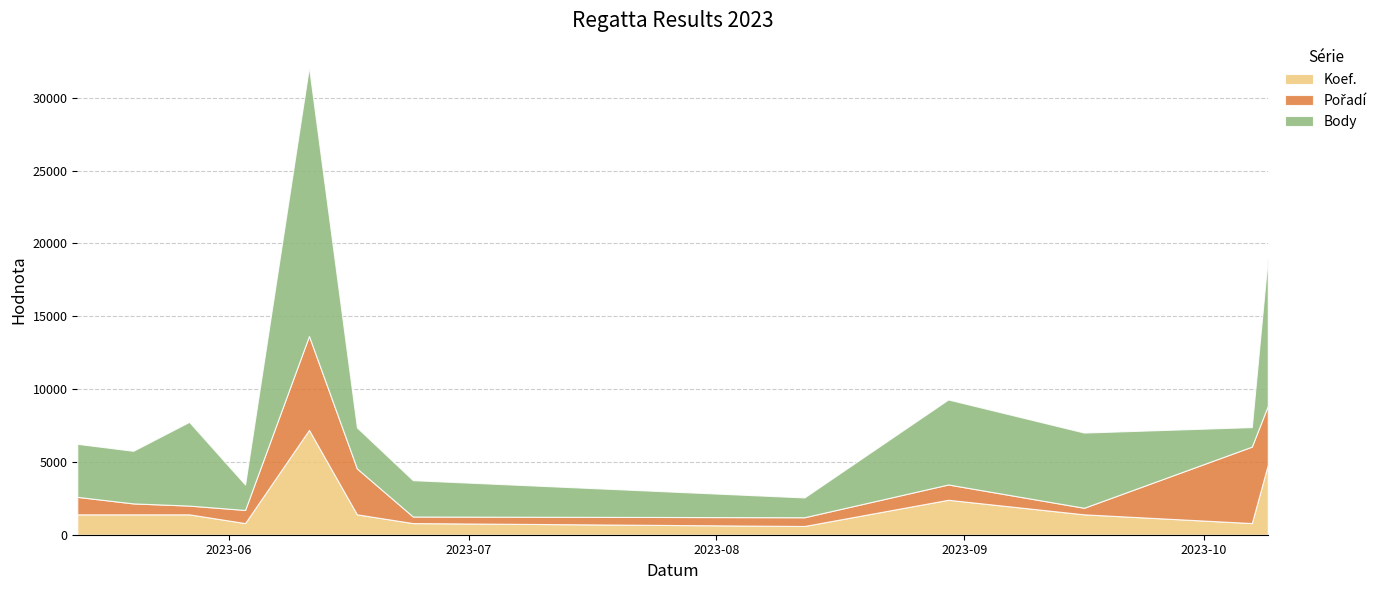

What is the highest value of the Koef. series?

7200